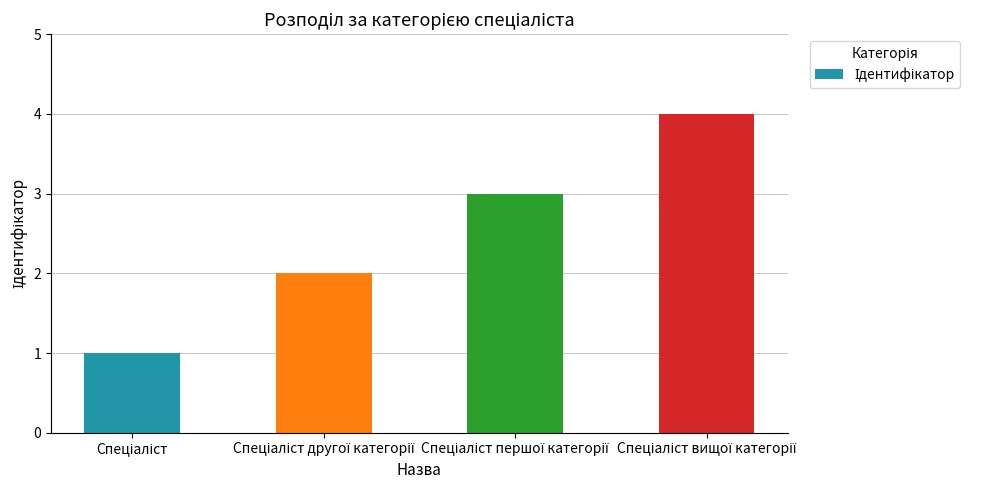

What is the sum of all values?

10